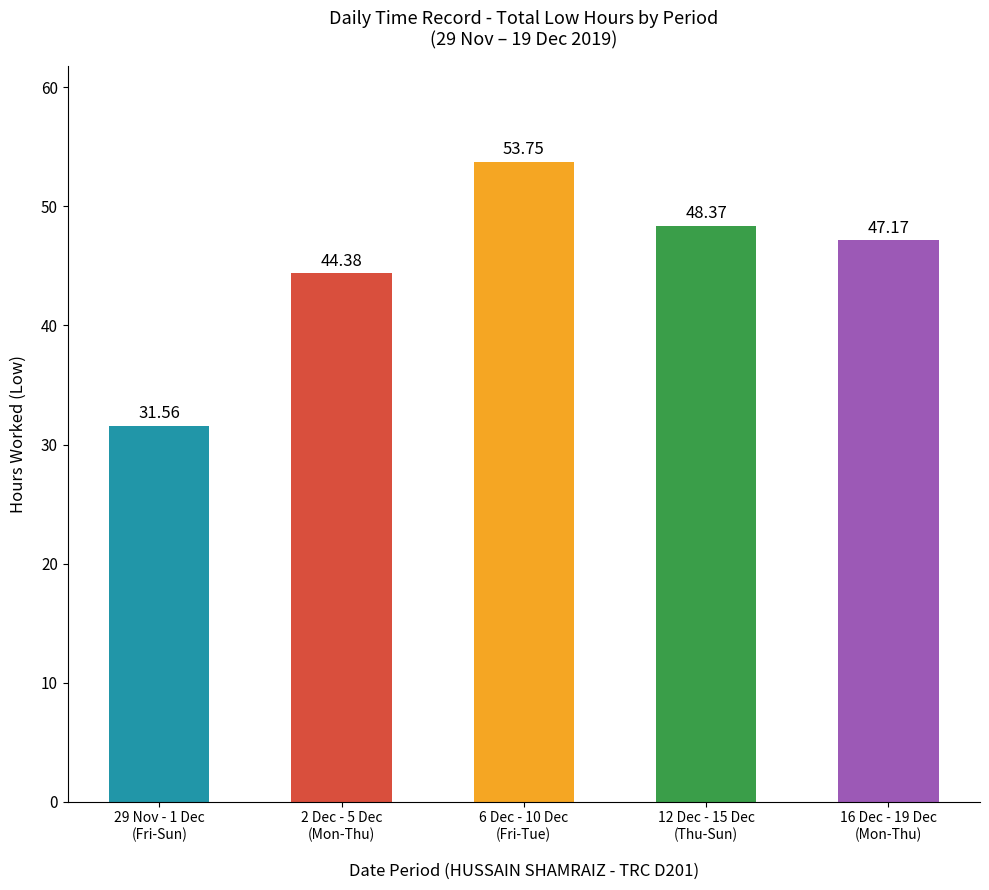

The chart shows a value of 53.8 at 6 Dec - 10 Dec
(Fri-Tue). True or false?

True